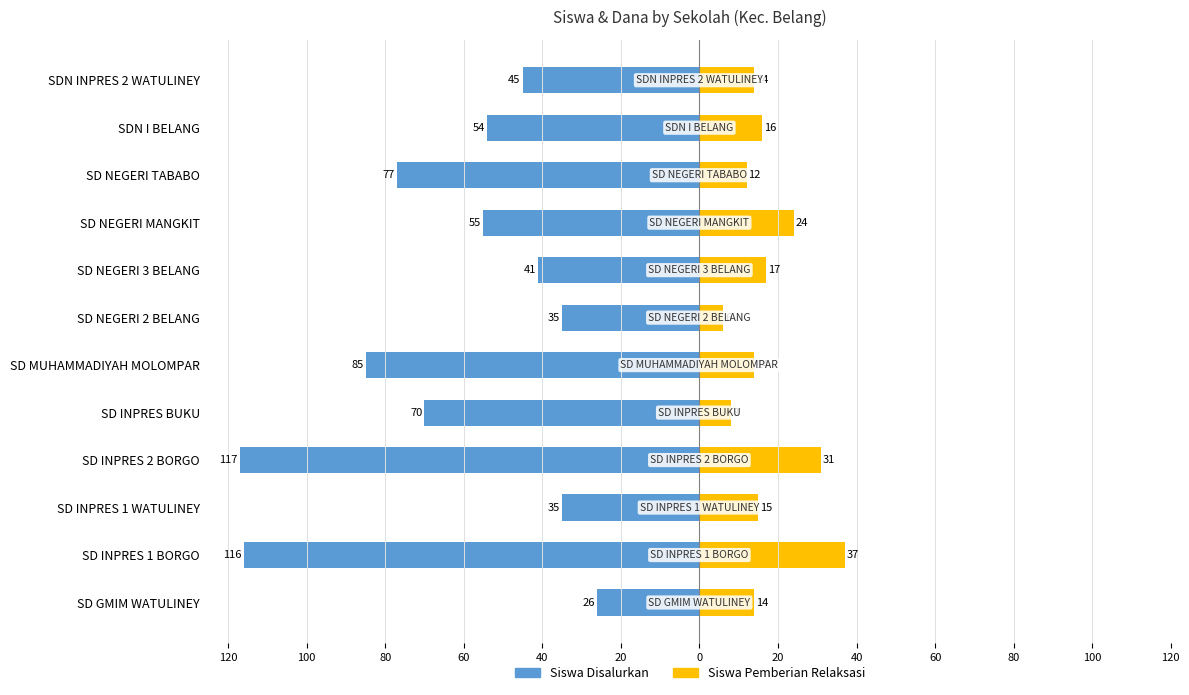

What is the difference between the Siswa Disalurkan values at SD INPRES BUKU and SDN INPRES 2 WATULINEY?

25